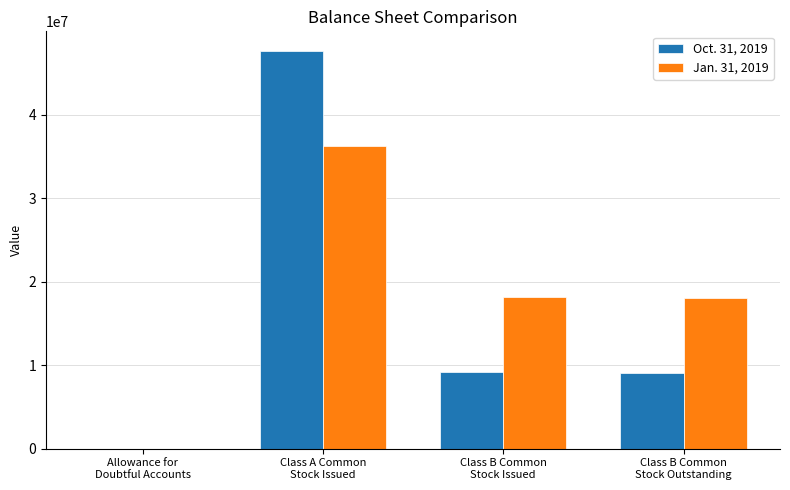

The value of Oct. 31, 2019 at Class B Common
Stock Issued is 5234231. True or false?

False